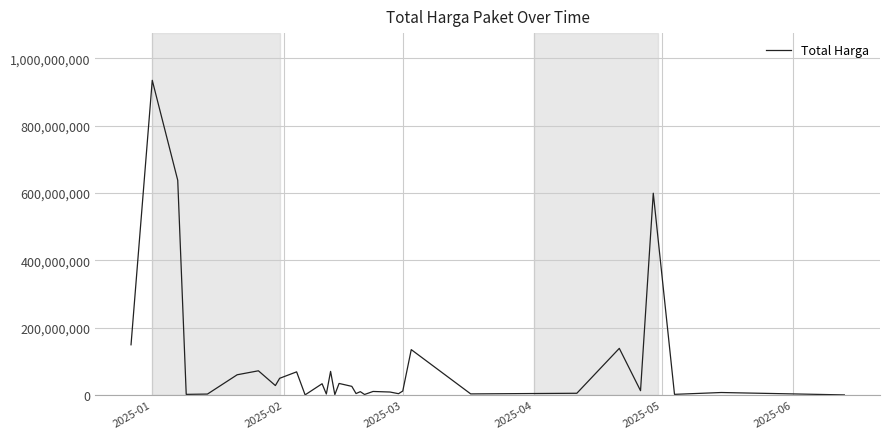

What is the difference between the maximum and minimum values?

933979650